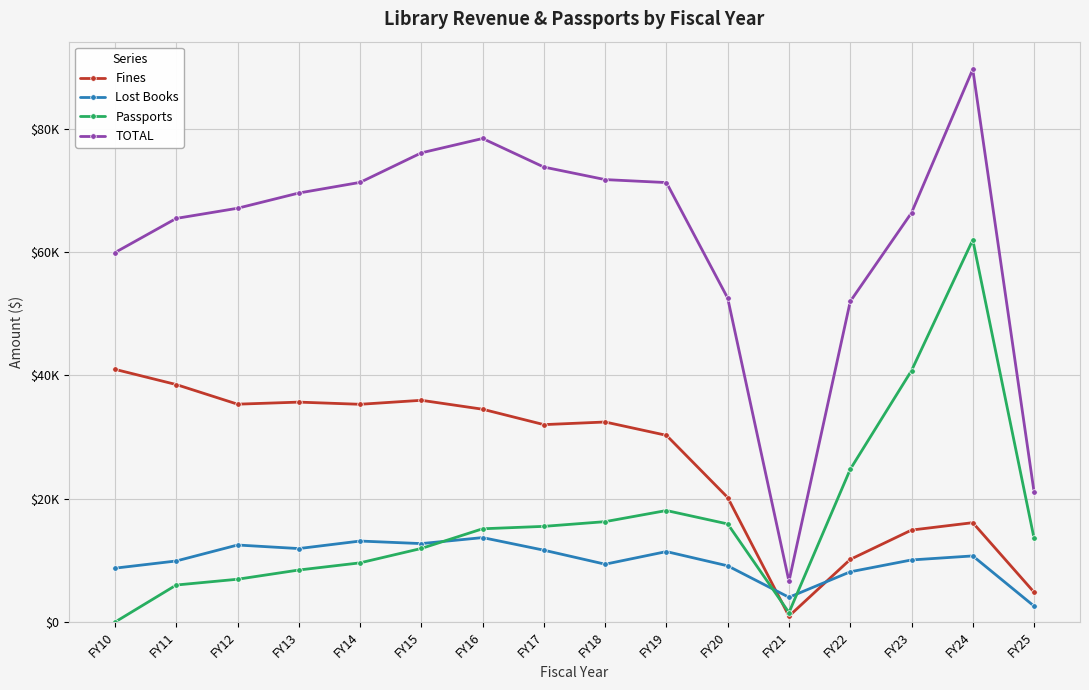

Reading left to right, extract all data points from this chart.

Fines: FY10=40995.0	FY11=38526.4	FY12=35345.2	FY13=35678.9	FY14=35326.1	FY15=35974.6	FY16=34525.3	FY17=32027.8	FY18=32454.5	FY19=30292.2	FY20=20203.8	FY21=962.0	FY22=10164.7	FY23=14924.3	FY24=16124.8	FY25=4847.7
Lost Books: FY10=8745.2	FY11=9912.3	FY12=12500.7	FY13=11924.4	FY14=13144.1	FY15=12730.7	FY16=13704.3	FY17=11660.7	FY18=9388.4	FY19=11436.4	FY20=9123.8	FY21=4020.0	FY22=8154.1	FY23=10078.8	FY24=10731.6	FY25=2593.4
Passports: FY10=0.0	FY11=6012.1	FY12=6949.9	FY13=8445.2	FY14=9609.0	FY15=11944.1	FY16=15134.5	FY17=15526.0	FY18=16291.0	FY19=18095.3	FY20=15918.4	FY21=1540.0	FY22=24780.0	FY23=40785.0	FY24=61995.0	FY25=13595.0
TOTAL: FY10=59942.1	FY11=65477.4	FY12=67124.0	FY13=69594.9	FY14=71320.5	FY15=76110.9	FY16=78439.3	FY17=73803.6	FY18=71771.7	FY19=71289.6	FY20=52544.5	FY21=6618.0	FY22=52007.1	FY23=66387.1	FY24=89661.9	FY25=21125.1